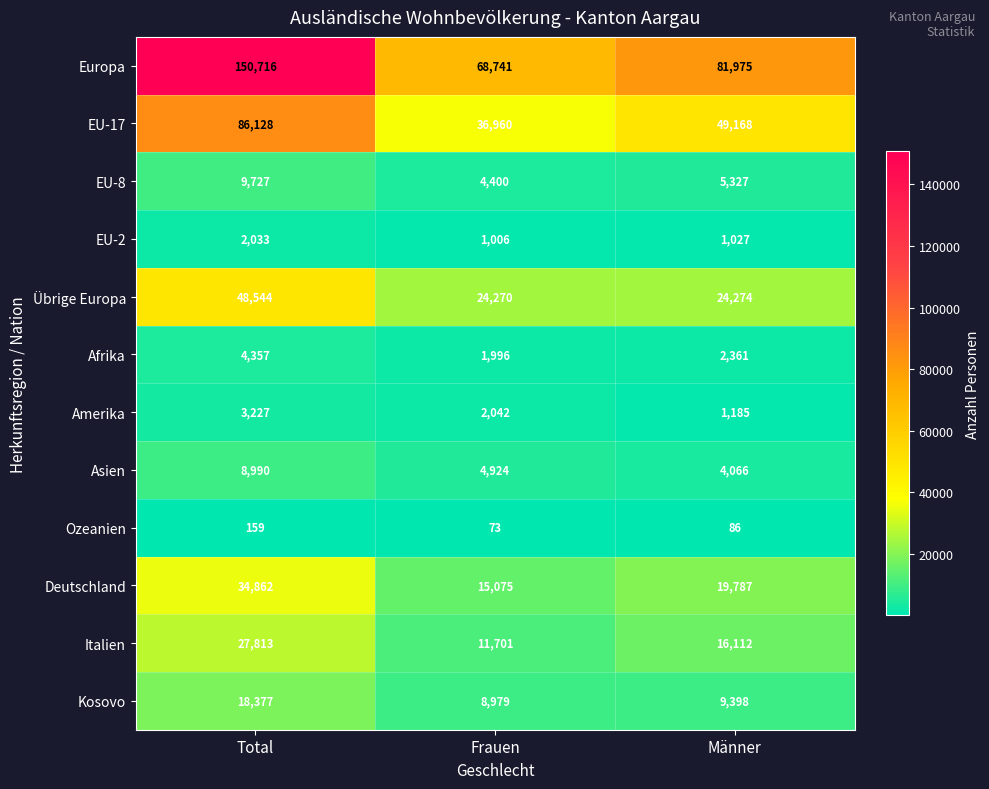

True or false: Asien has a value of 6539 at Frauen.

False